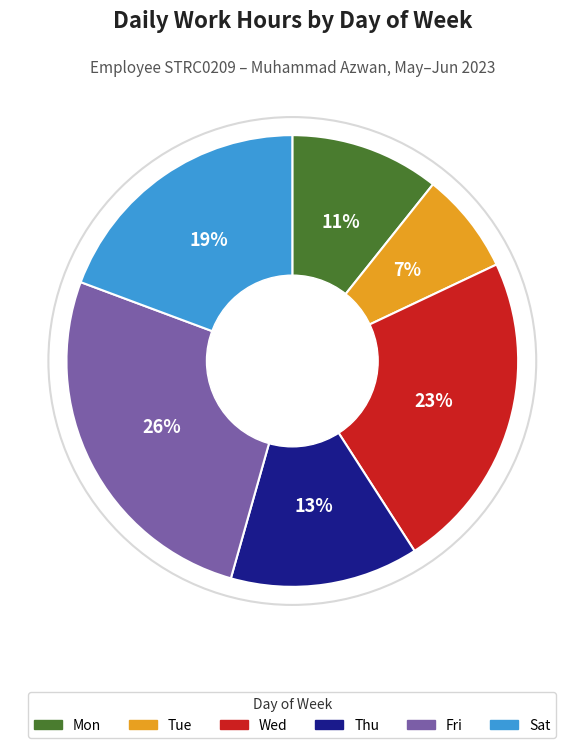

To the nearest percent, what is the difference between the largest and smallest slice percentages?

19%